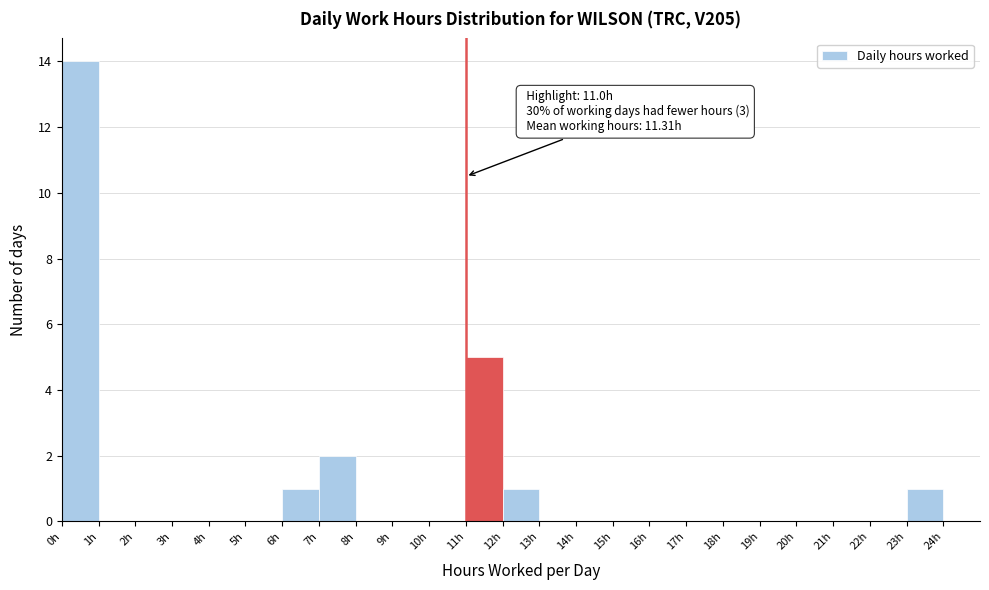

Over which range of the x-axis is the bar tallest?

0 to 1